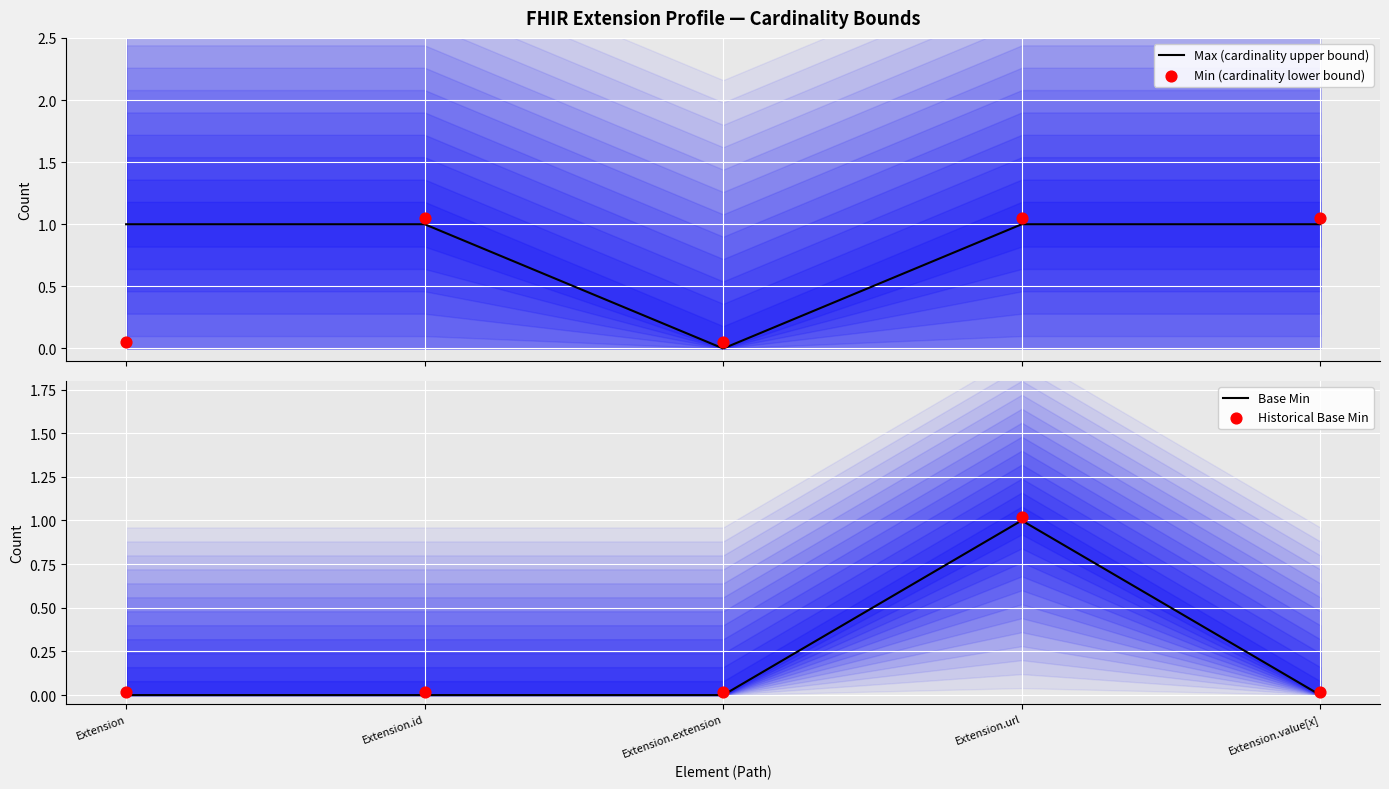

Which series reaches the minimum Y coordinate?

Max (cardinality upper bound)